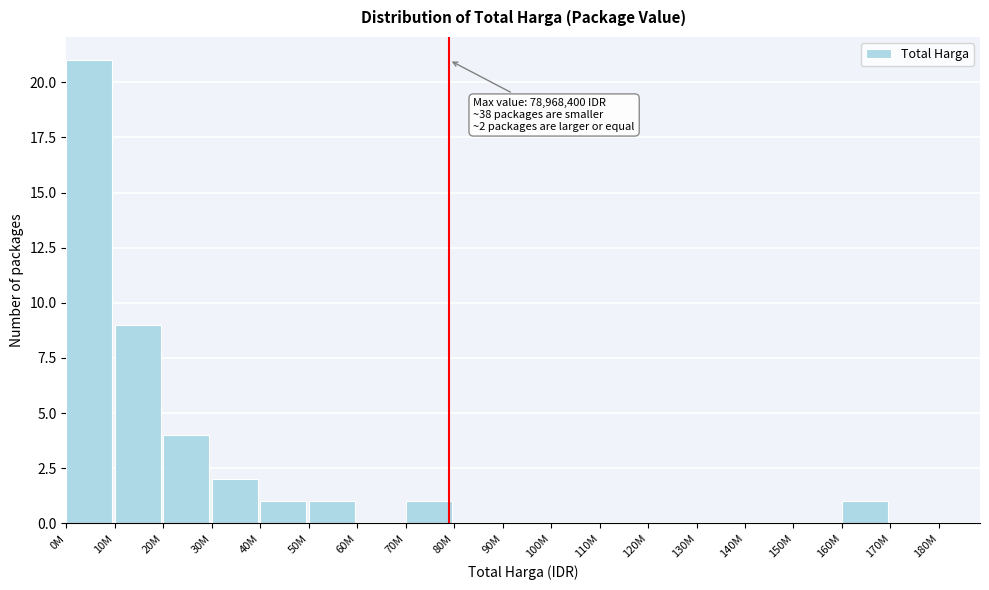

Reading right to left, list all the values displayed in this chart.

170M=0	160M=1	150M=0	140M=0	130M=0	120M=0	110M=0	100M=0	90M=0	80M=0	70M=1	60M=0	50M=1	40M=1	30M=2	20M=4	10M=9	0M=21